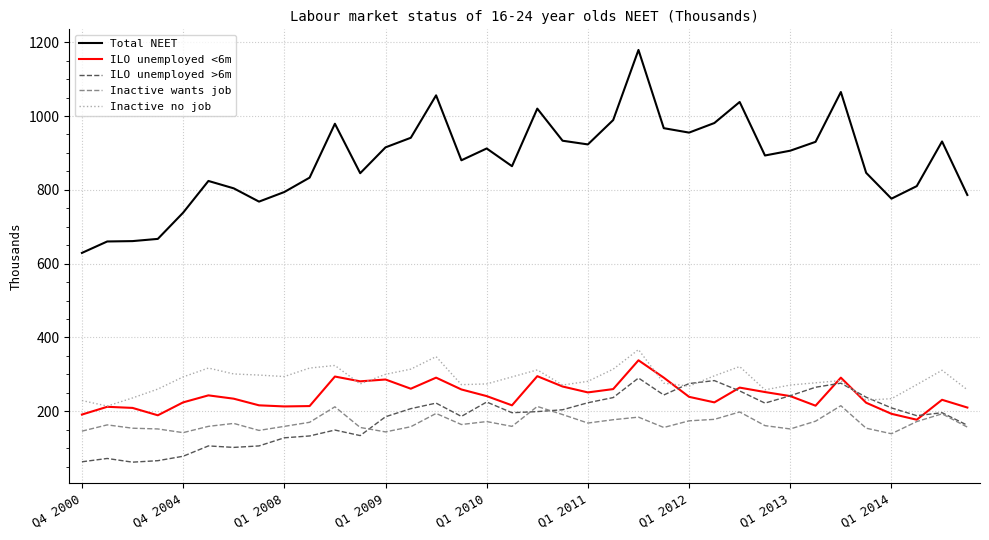

Which series has the widest spread of values?

Total NEET